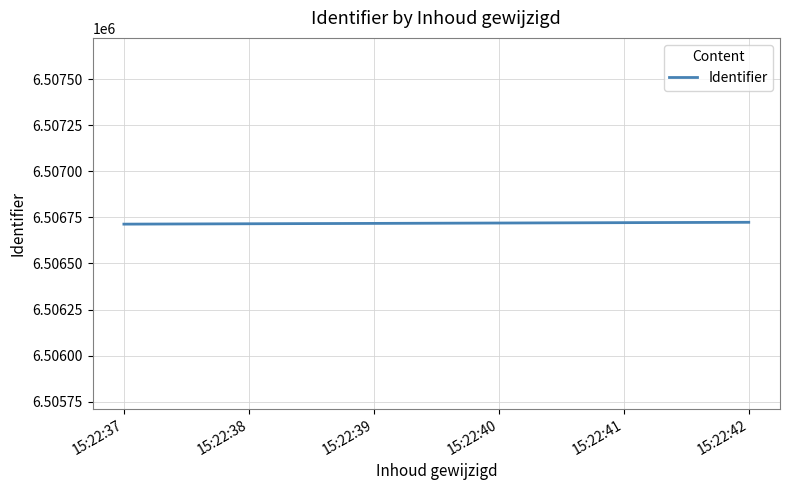

The chart shows a value of 3585139 at 15:22:39. True or false?

False